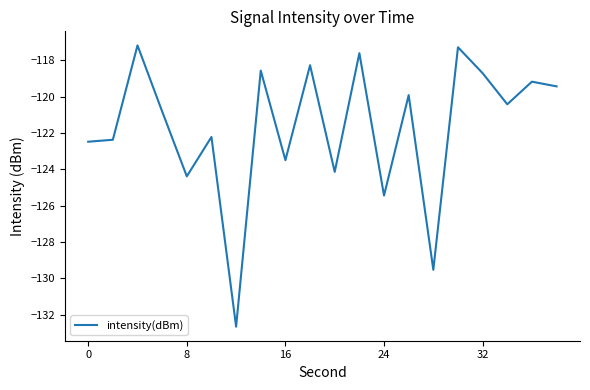

What is the smallest value displayed?

-132.7